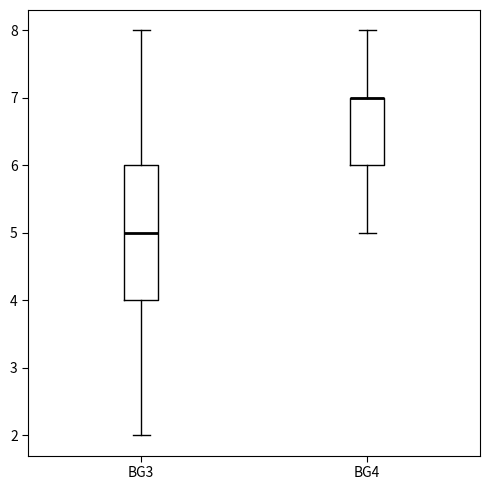

Reading left to right, transcribe this box plot: for each box, give where its median line is, the range the box spans, and where its two whiskers end, as read against the y-axis. The values are not printed on the chart, so give them approximately, as read against the axis.

BG3: median 5, box 4 to 6, whiskers 2 to 8
BG4: median 7 (drawn on the box's upper edge), box 6 to 7, whiskers 5 to 8